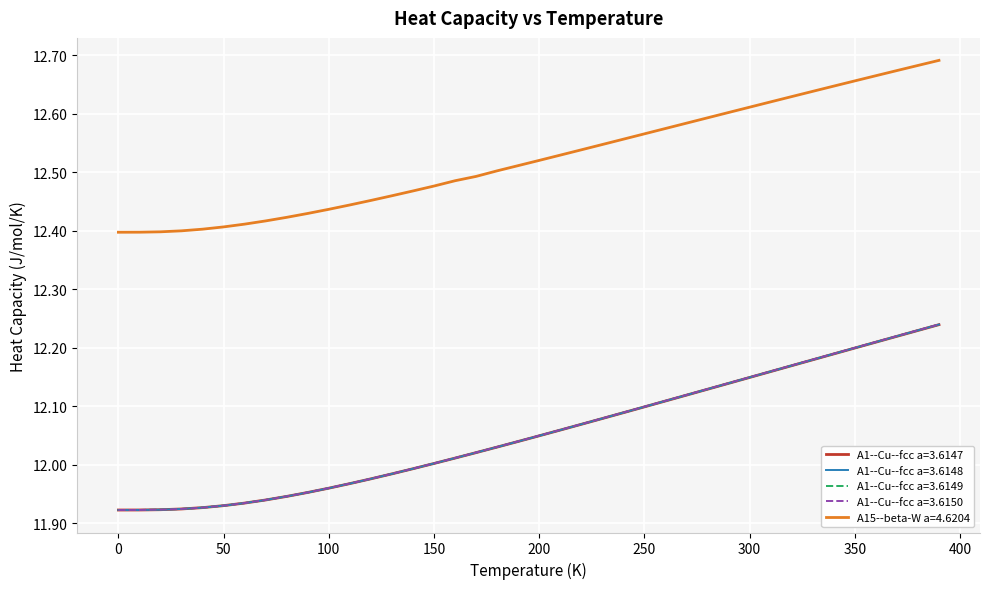

Which series has the largest range (max minus min)?

A1--Cu--fcc a=3.6150